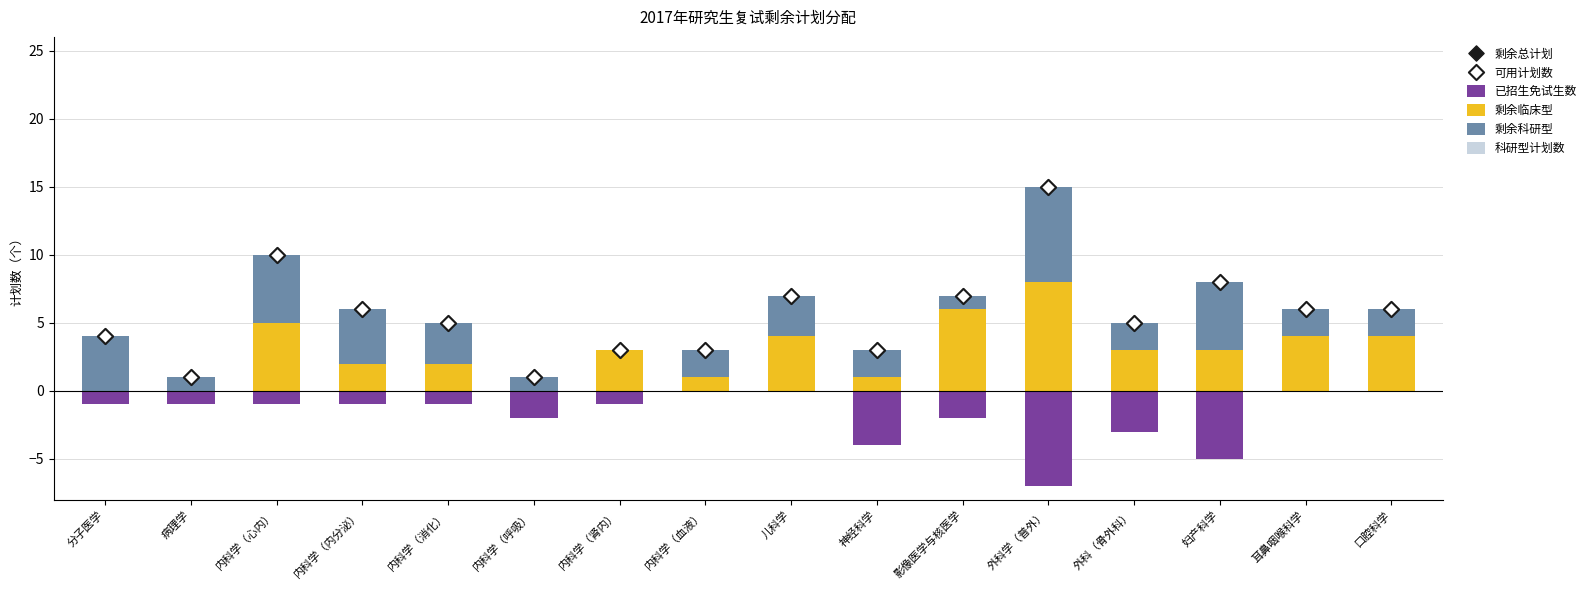

What are all the series names shown in the legend?

已招生免试生数, 剩余临床型, 剩余科研型, 科研型计划数, 剩余总计划, 可用计划数